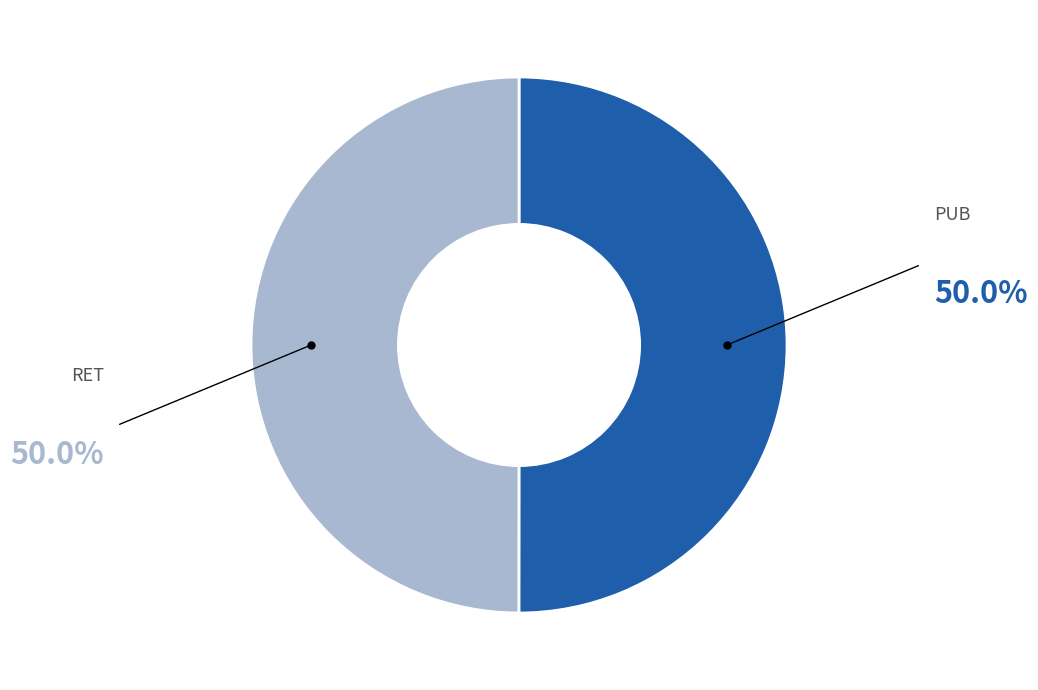

Do PUB and RET together represent more than half of the pie?

Yes